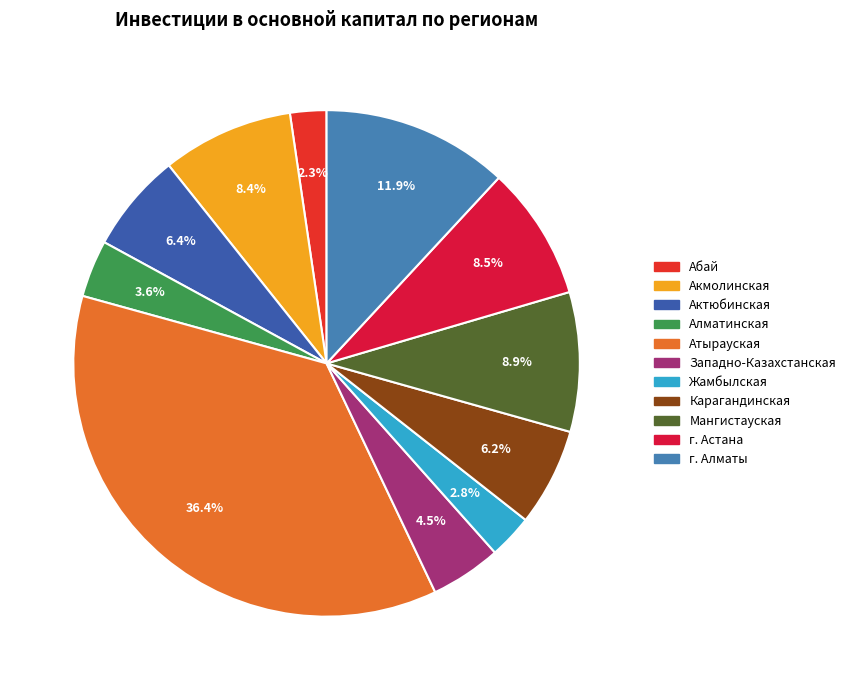

To the nearest percent, what is the combined percentage of Акмолинская and г. Алматы?

20%